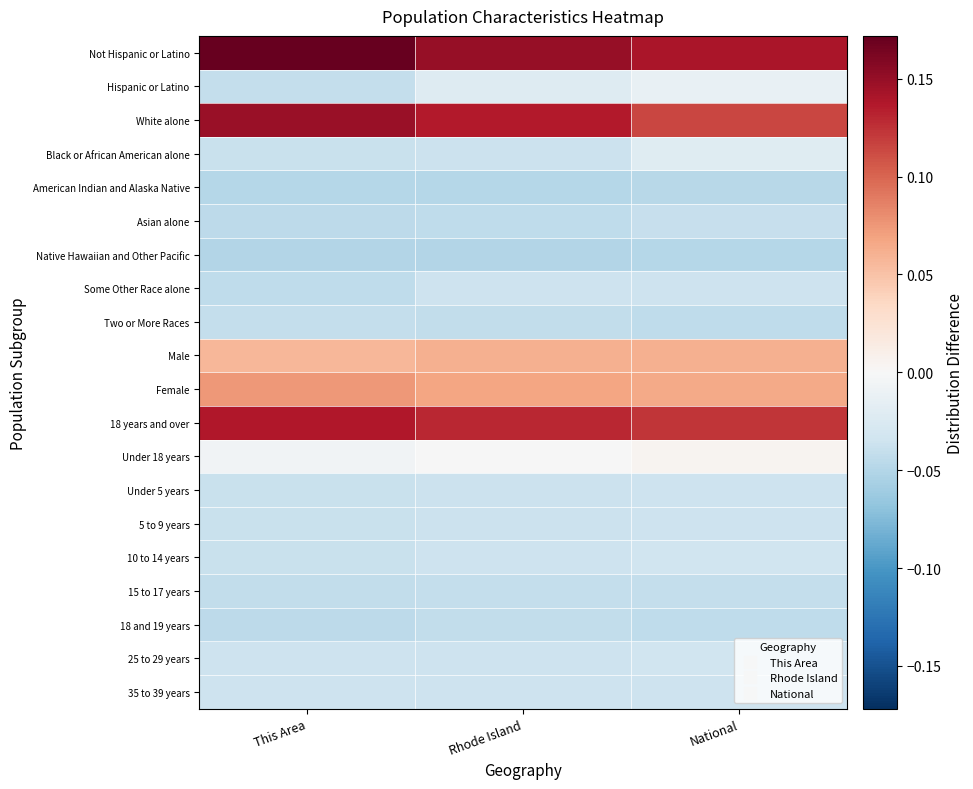

What is the difference between the highest and lowest values at This Area?

0.2